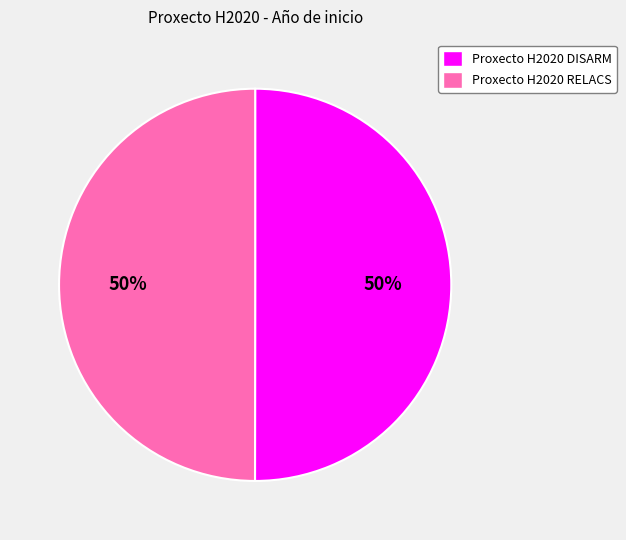

What percentage is the Proxecto H2020 RELACS slice, to the nearest percent?

50%